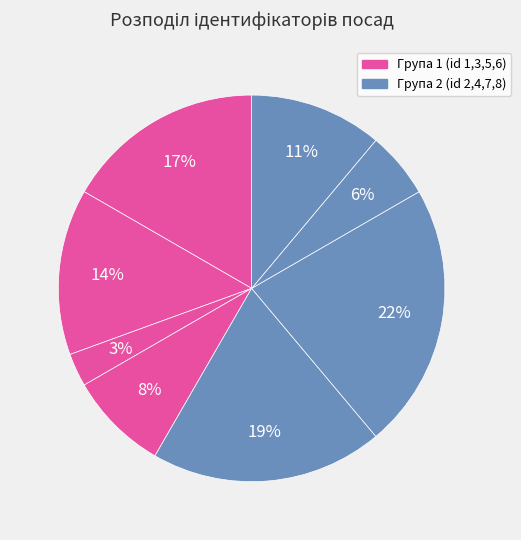

How many slices are in this pie chart?

8